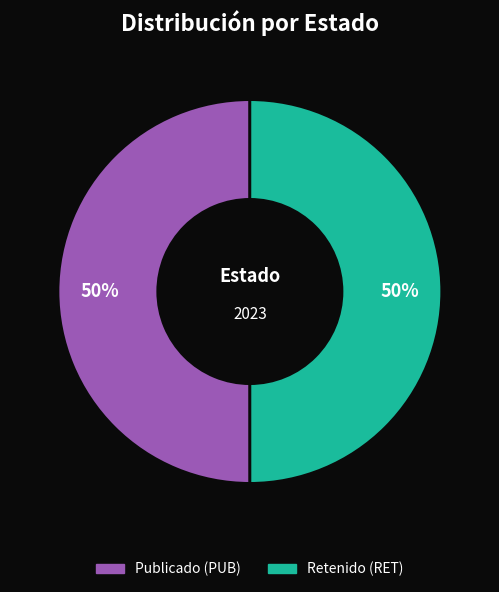

To the nearest percent, what is the average slice percentage?

50%